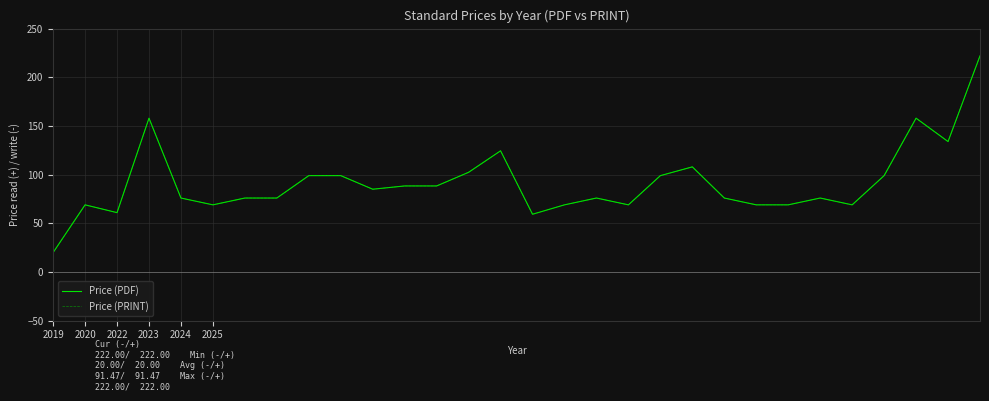

Where does the Price (PDF) series first go above 76?

2023